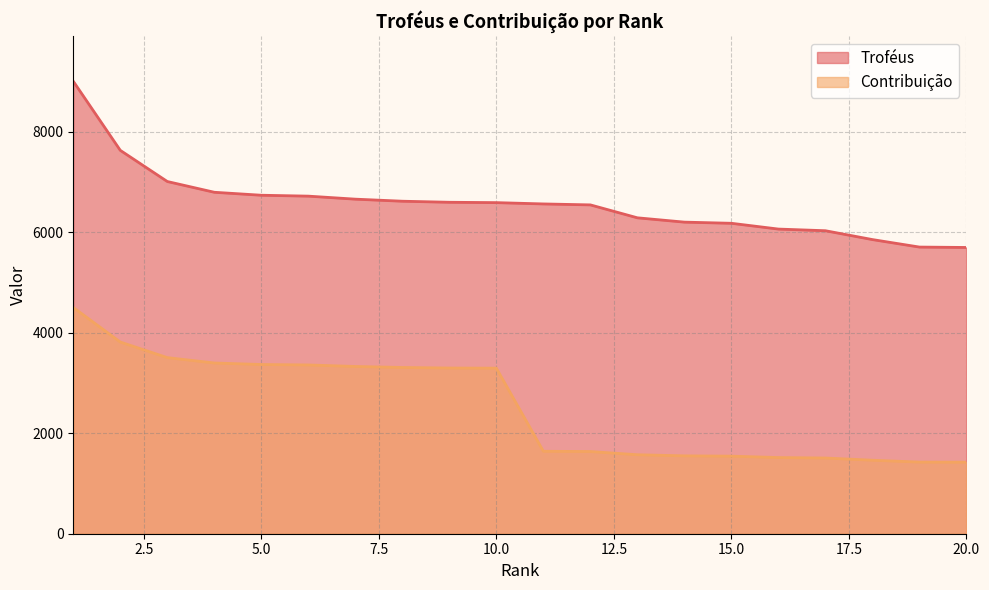

Reading left to right, transcribe all the data shown in this chart.

Troféus: 1=9000	2=7626	3=7006	4=6792	5=6733	6=6715	7=6655	8=6614	9=6593	10=6586	11=6560	12=6541	13=6284	14=6198	15=6175	16=6060	17=6027	18=5851	19=5702	20=5694
Contribuição: 1=4500	2=3813	3=3503	4=3396	5=3366	6=3357	7=3327	8=3307	9=3296	10=3293	11=1640	12=1635	13=1571	14=1549	15=1543	16=1515	17=1506	18=1462	19=1425	20=1423